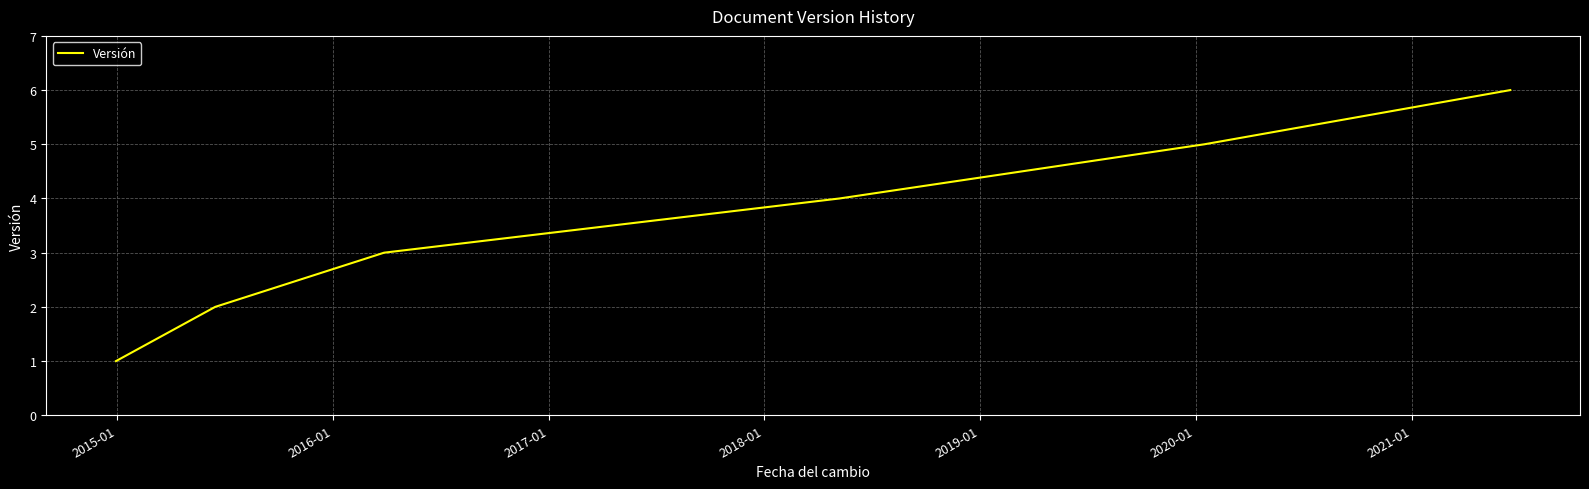

How many lines are shown in the chart?

1